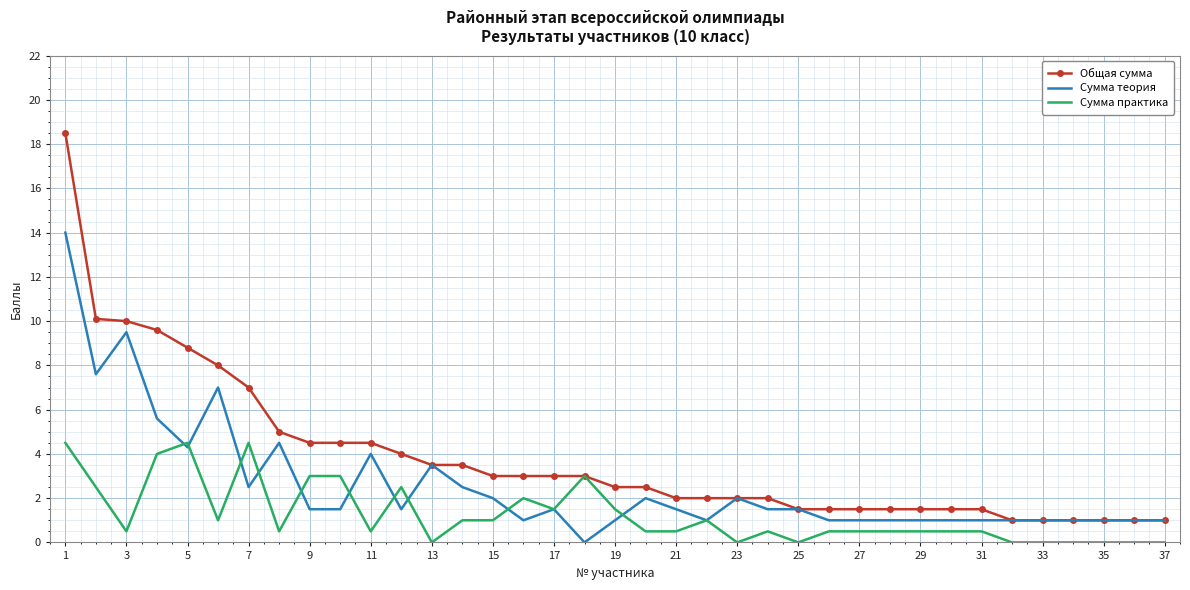

Which series has the largest range (max minus min)?

Общая сумма